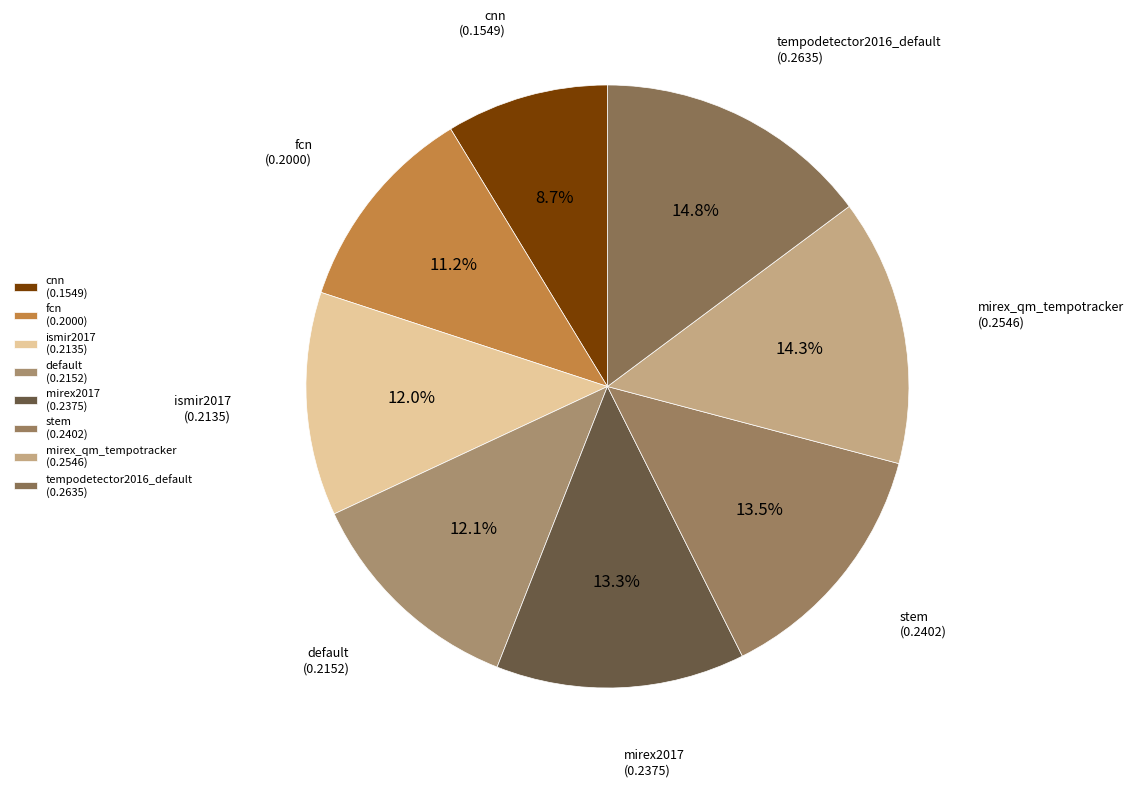

How many segments does this pie chart have?

8